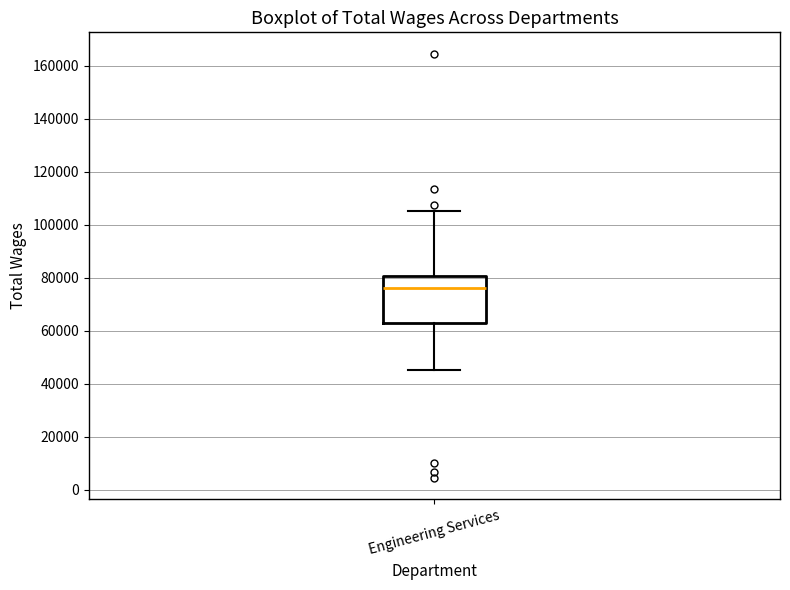

Where does the median line of the box for Engineering Services sit on the y-axis? The values are not printed on the chart, so give them approximately, as read against the axis.

76000